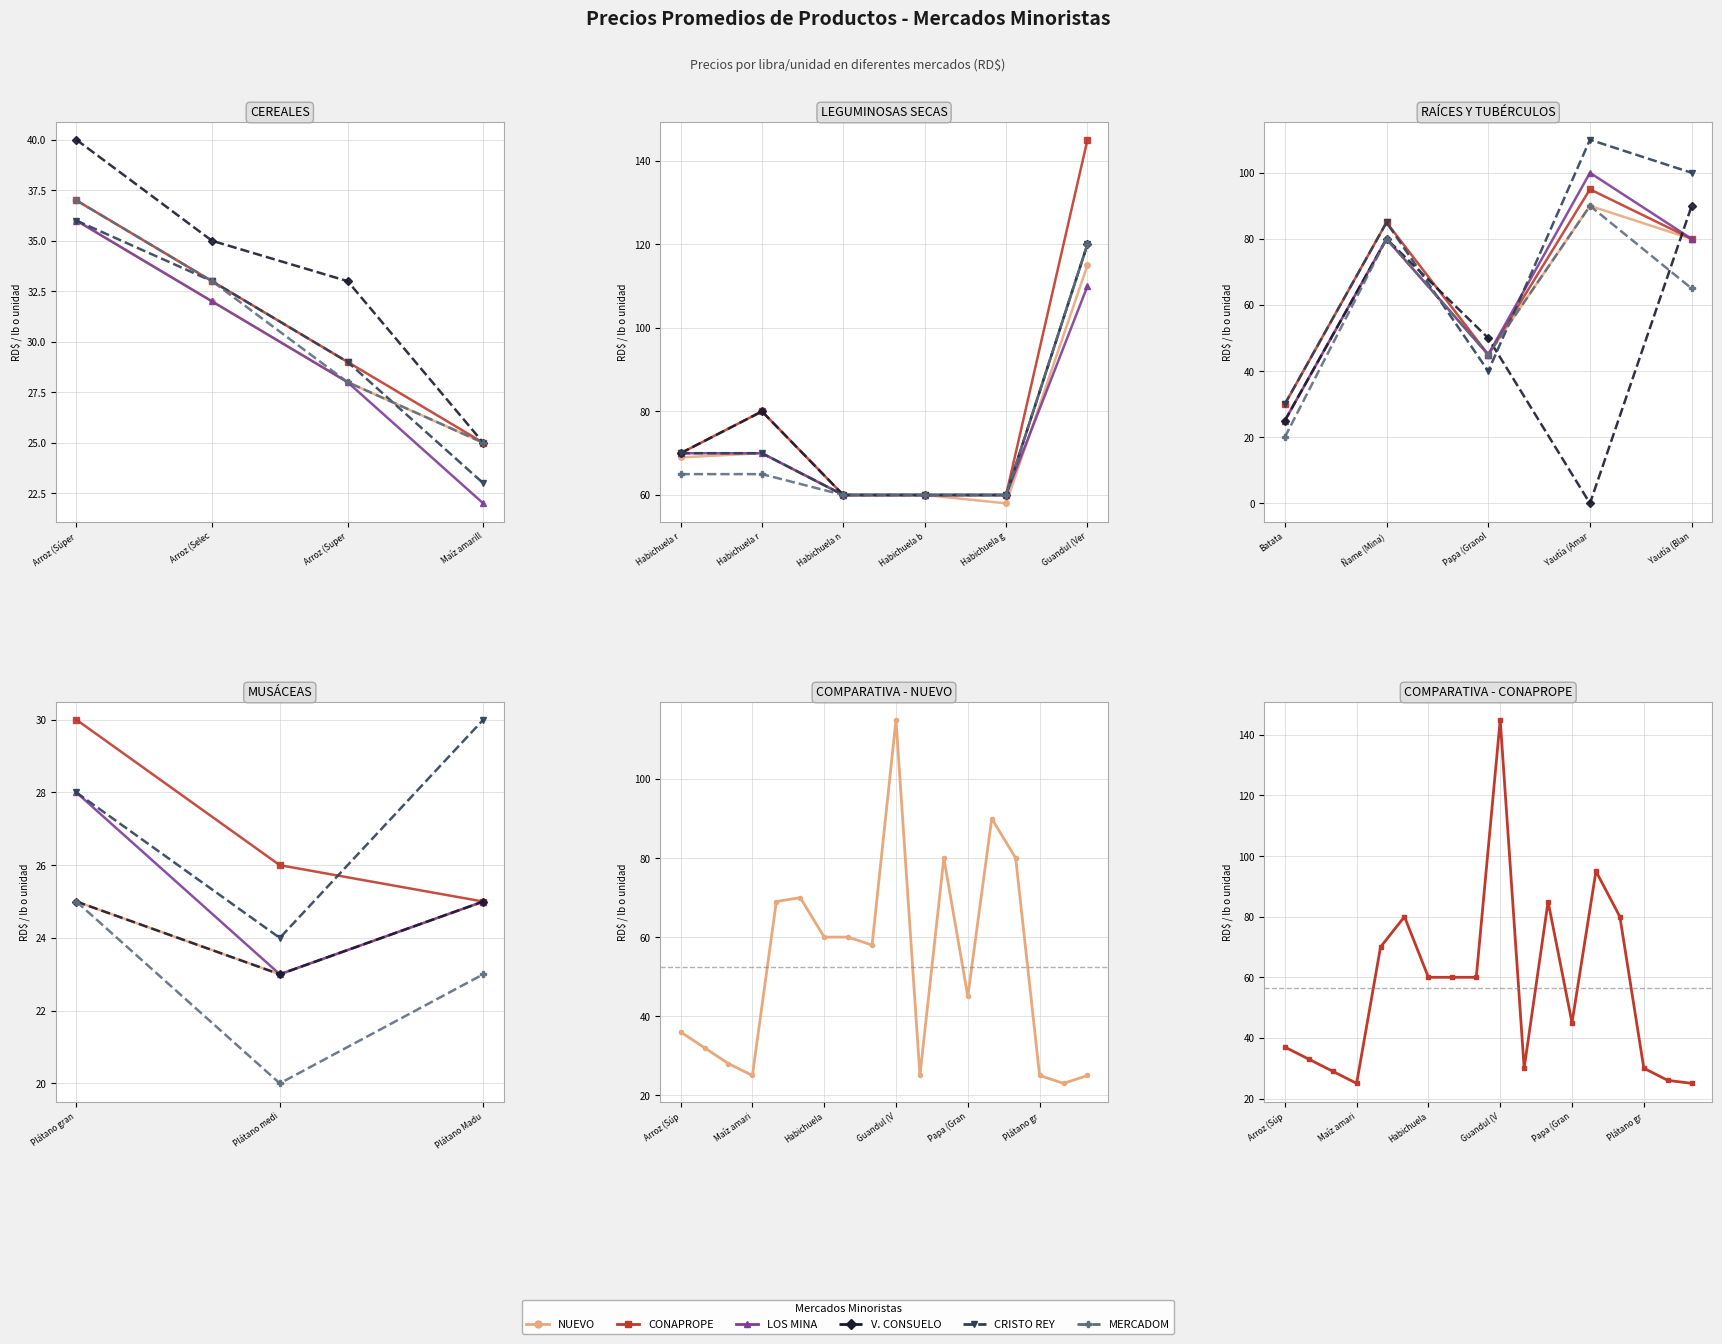

What is the difference between the maximum and minimum values in the CRISTO REY series?

97